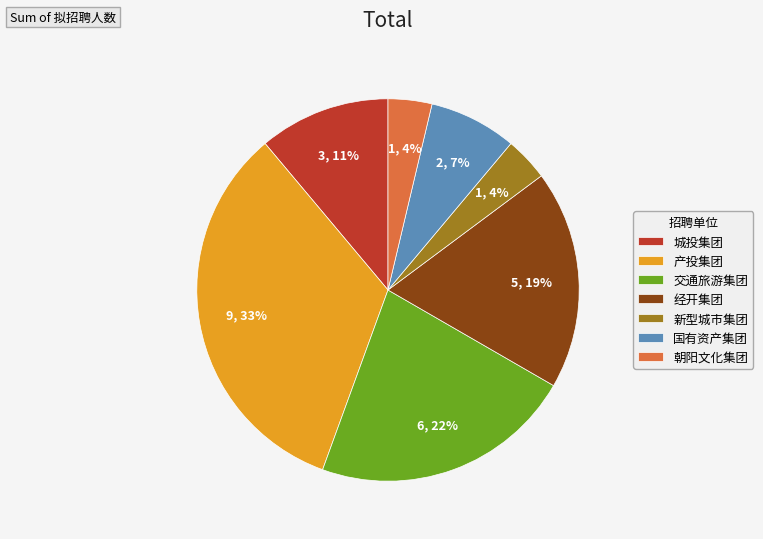

Combined, do 经开集团 and 新型城市集团 account for over 50%?

No